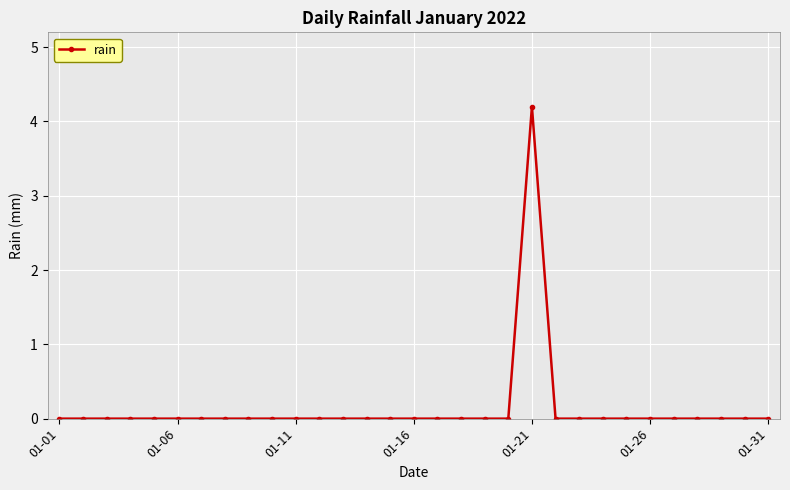

Count the values in the range 0 to 1.

30